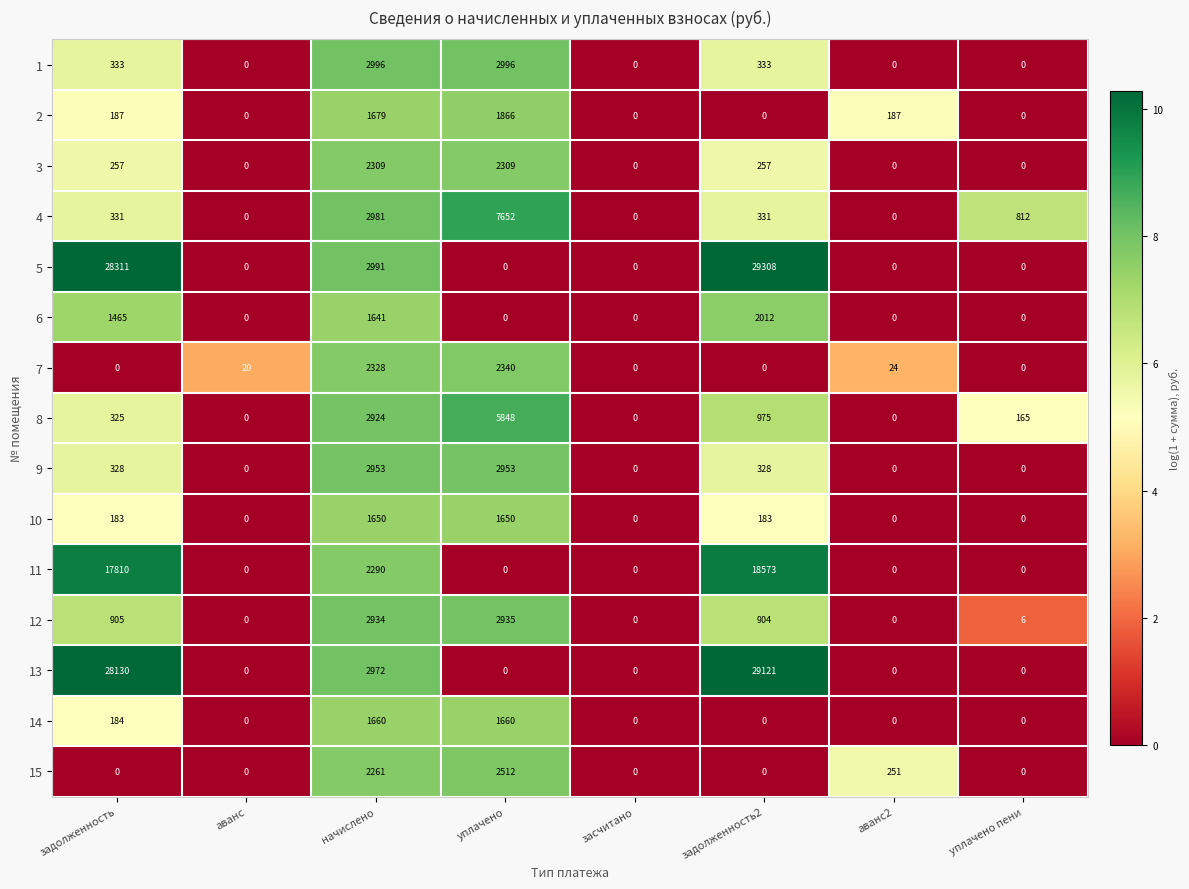

How many values in 7 are above zero?

4